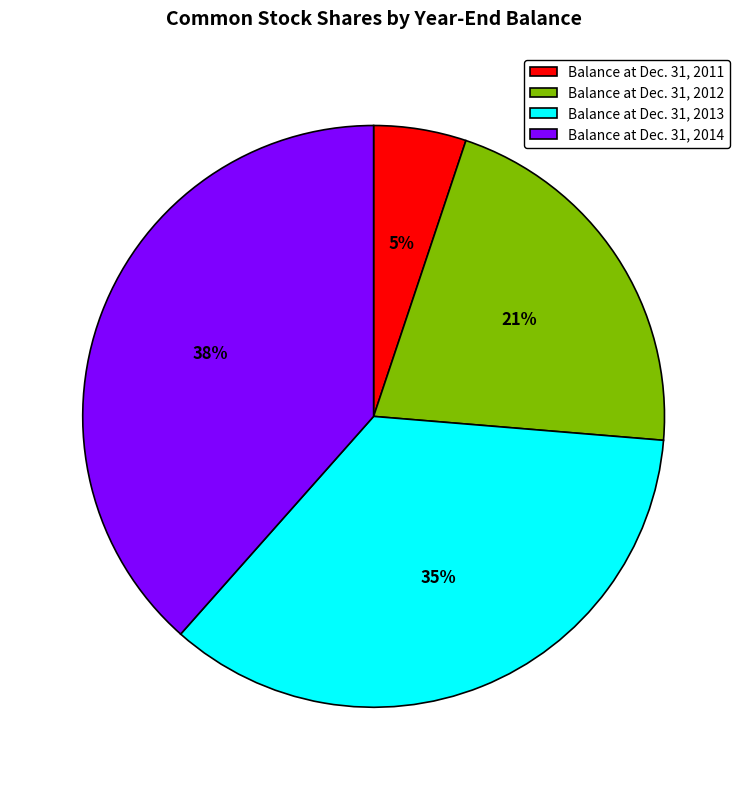

Is it true that Balance at Dec. 31, 2013 is 35% of the pie?

True